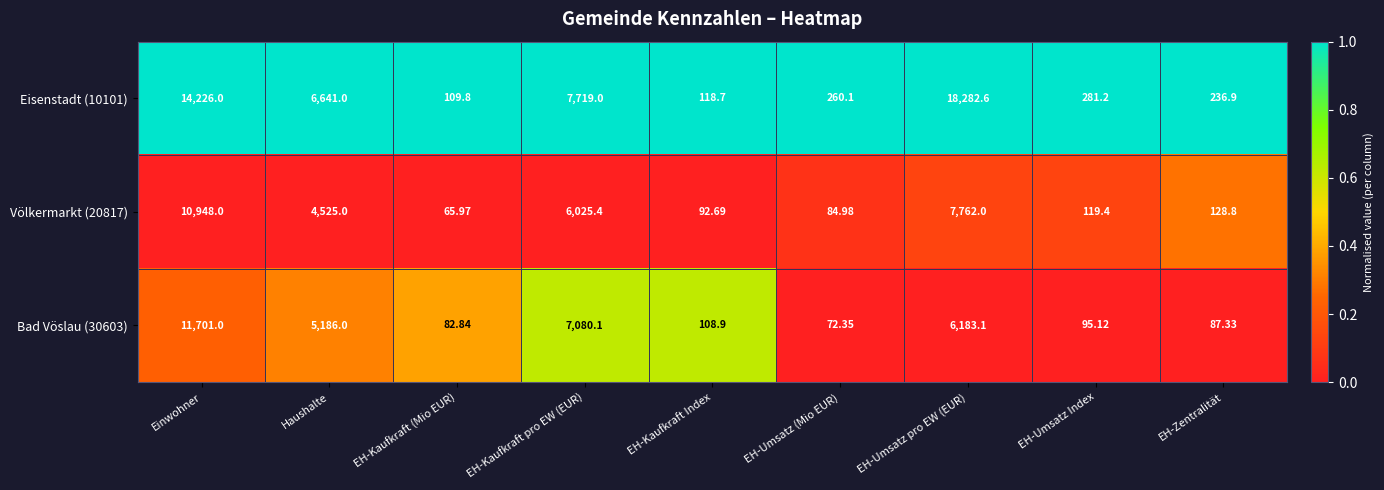

List the labels in order of Eisenstadt (10101) value, largest first.

EH-Umsatz pro EW (EUR), Einwohner, EH-Kaufkraft pro EW (EUR), Haushalte, EH-Umsatz Index, EH-Umsatz (Mio EUR), EH-Zentralität, EH-Kaufkraft Index, EH-Kaufkraft (Mio EUR)